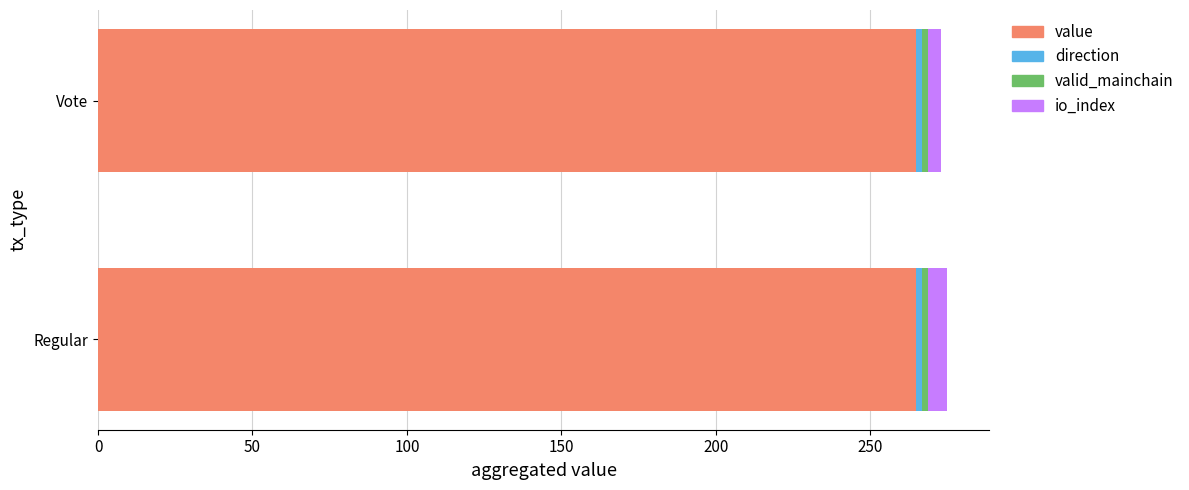

What is the average value of the value series?

264.8